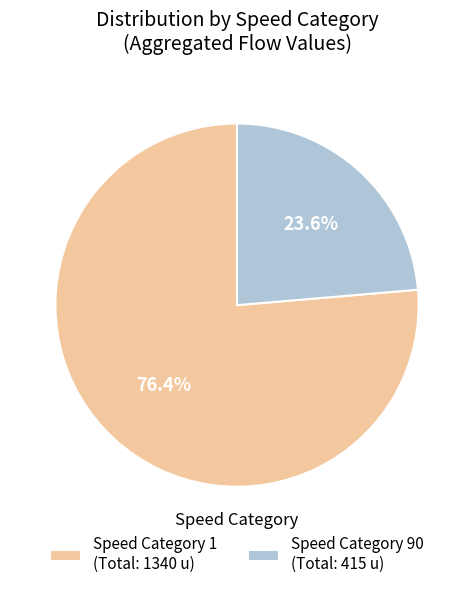

Which has a higher value, Speed Category 1 (Total: 1340 u) or Speed Category 90 (Total: 415 u)?

Speed Category 1 (Total: 1340 u)